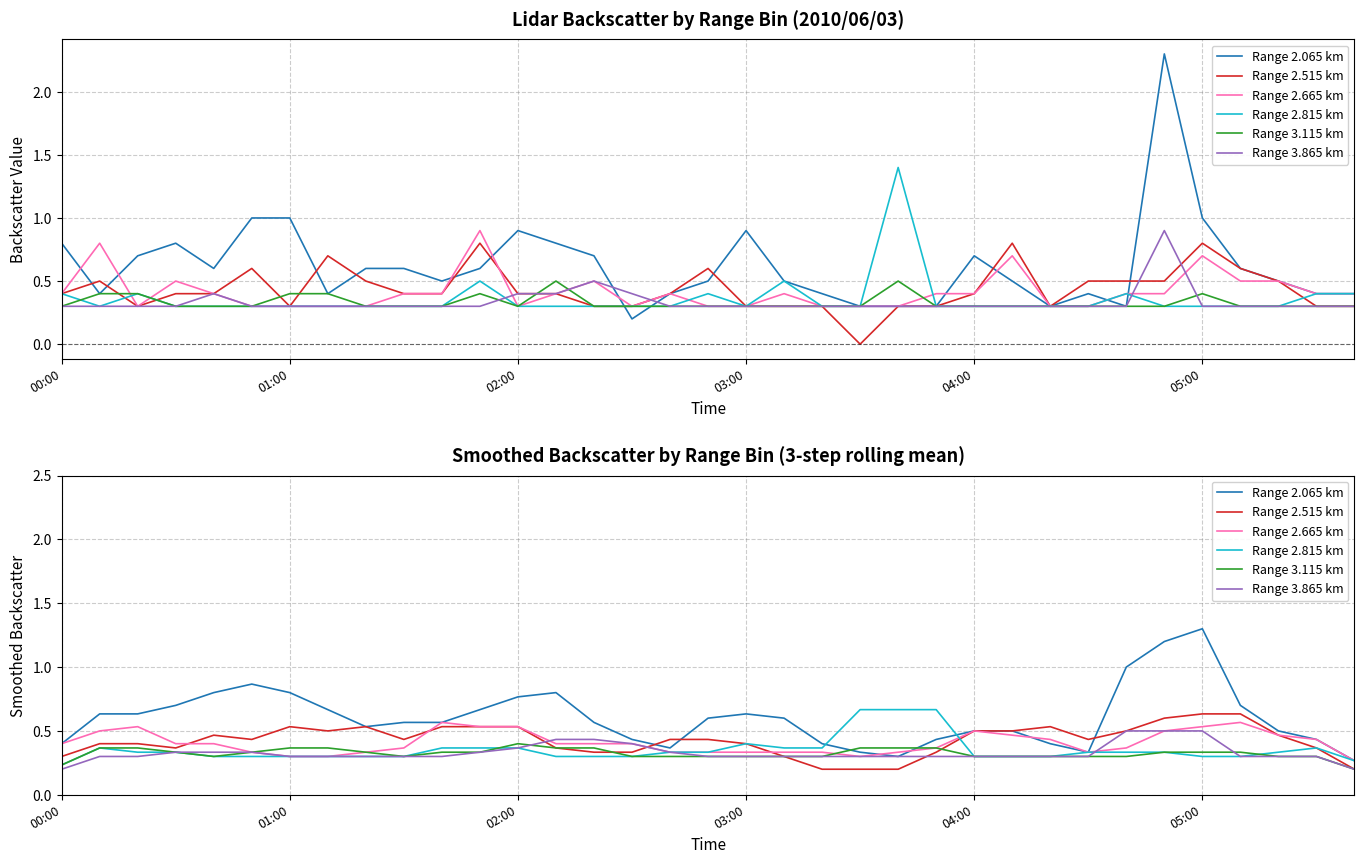

Is the value of Range 2.515 km at 6 greater than the value of Range 2.815 km at 11?

Yes